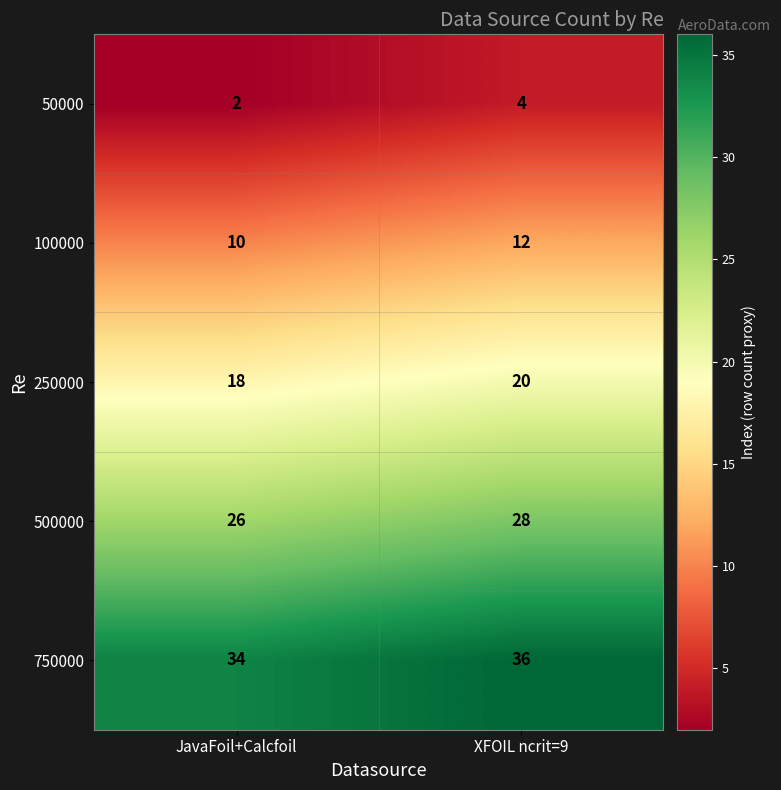

What is the spread (max minus min) of values at XFOIL ncrit=9?

32